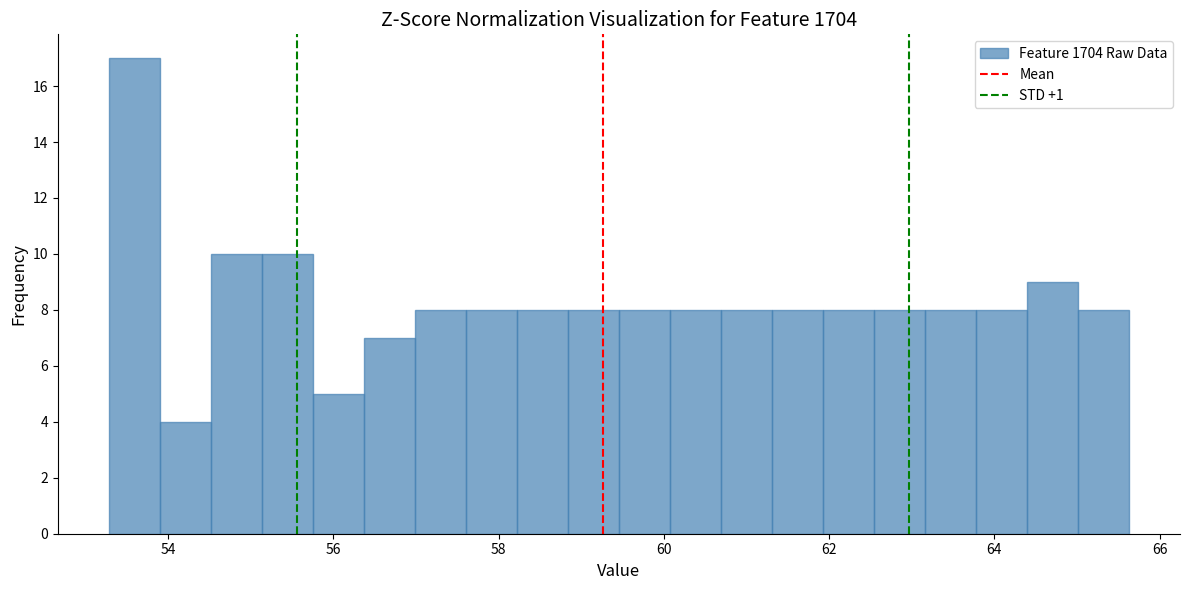

Around what value on the x-axis is the tallest bar? Give the approximate position of its centre, as read against the axis.

53.6